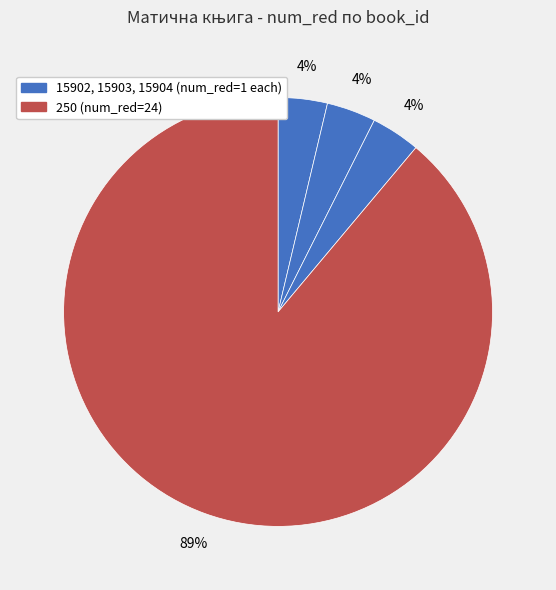

Which slice is the largest?

250